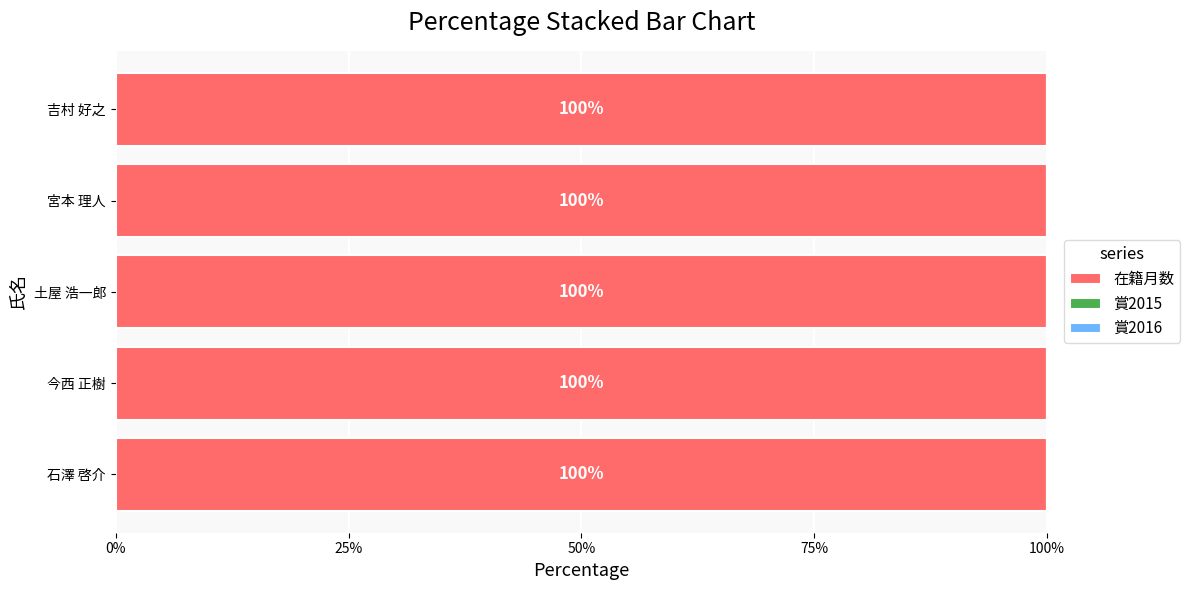

Which series has the widest spread of values?

在籍月数